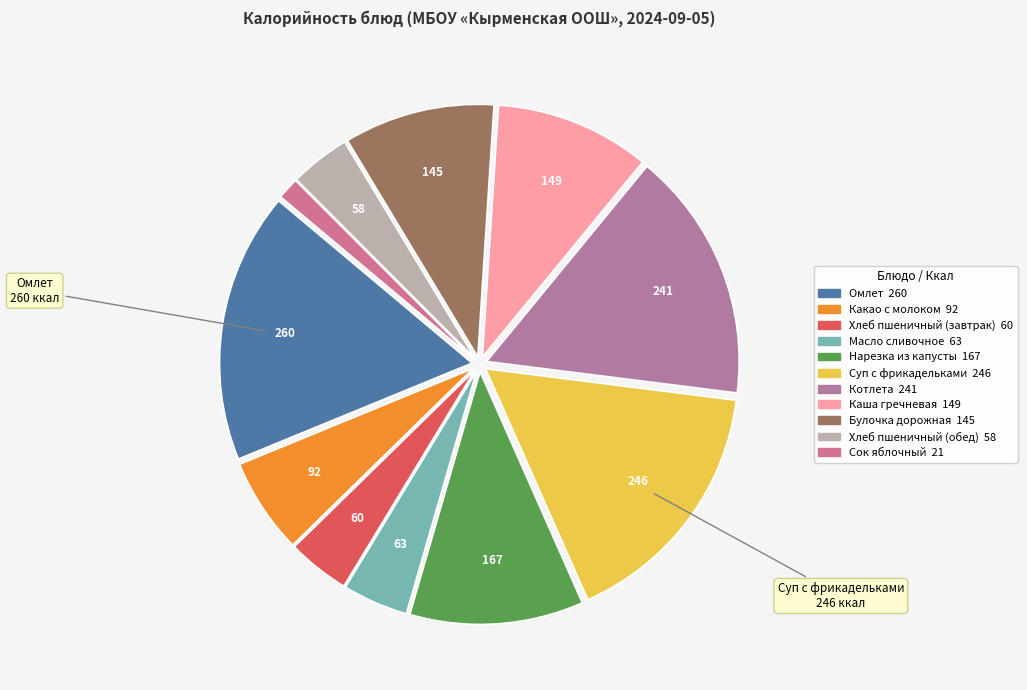

Is it true that Котлета is 16% of the pie?

True